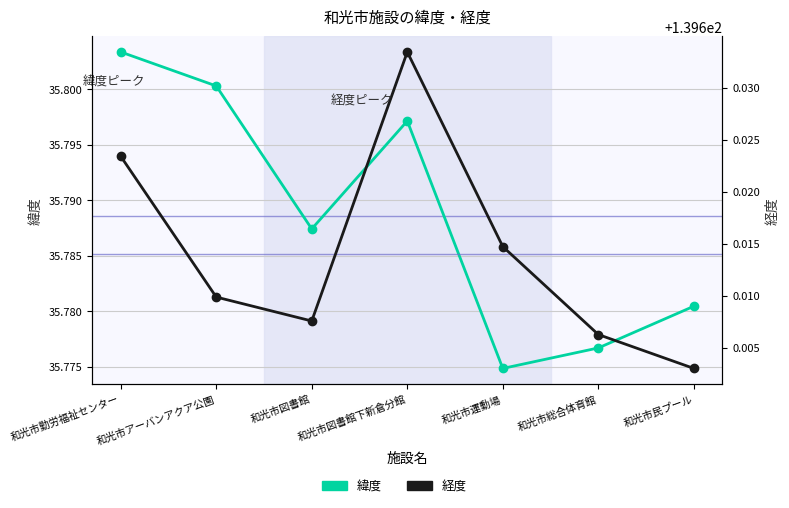

Rank the series by their maximum value, from lowest to highest.

緯度, 経度